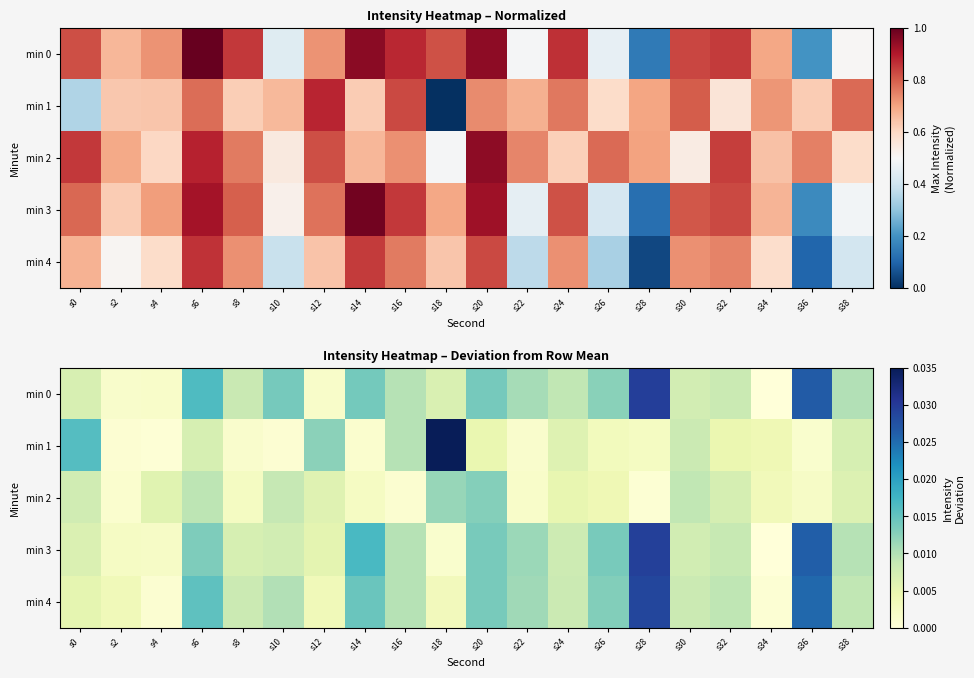

How many series are shown in this chart?

5